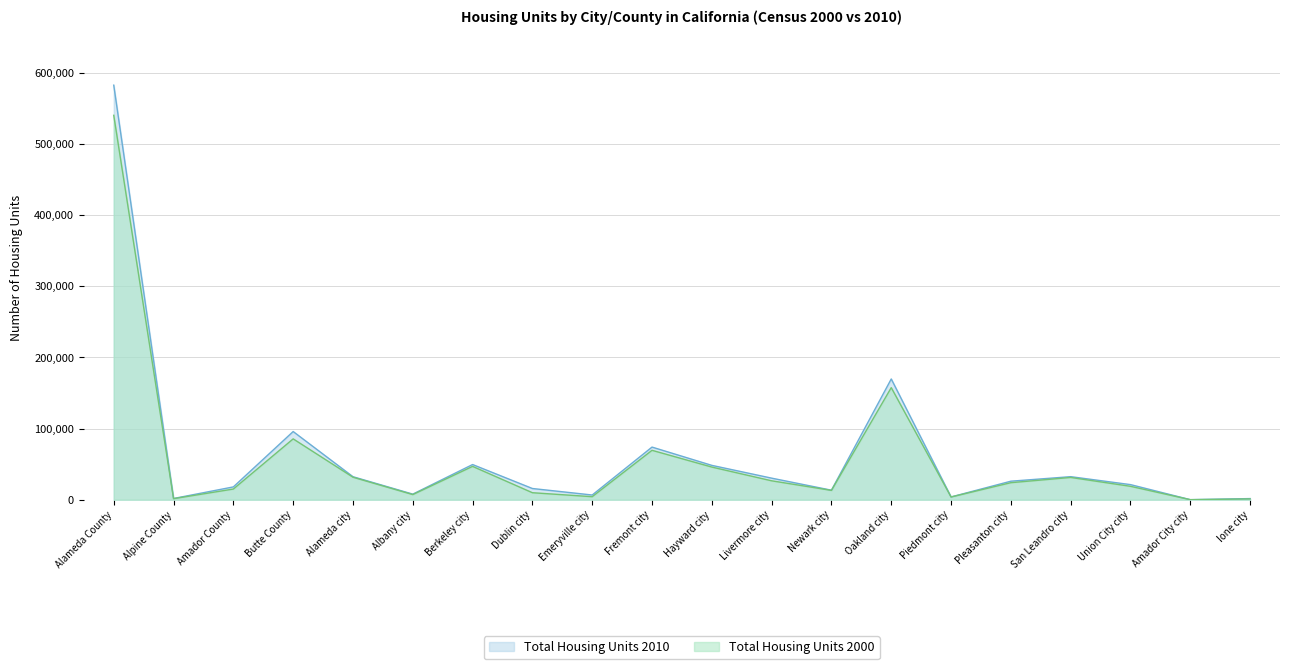

Reading left to right, transcribe all the data shown in this chart.

Total Housing Units 2000: Alameda County=540183	Alpine County=1514	Amador County=15035	Butte County=85523	Alameda city=31644	Albany city=7248	Berkeley city=46875	Dublin city=9872	Emeryville city=4274	Fremont city=69452	Hayward city=45922	Livermore city=26610	Newark city=13150	Oakland city=157508	Piedmont city=3859	Pleasanton city=23968	San Leandro city=31334	Union City city=18877	Amador City city=91	Ione city=1155
Total Housing Units 2010: Alameda County=582549	Alpine County=1760	Amador County=18032	Butte County=95835	Alameda city=32351	Albany city=7889	Berkeley city=49454	Dublin city=15782	Emeryville city=6646	Fremont city=73989	Hayward city=48296	Livermore city=30342	Newark city=13414	Oakland city=169710	Piedmont city=3924	Pleasanton city=26053	San Leandro city=32419	Union City city=21258	Amador City city=108	Ione city=1635